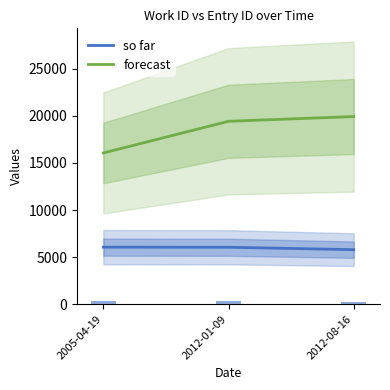

Rank the series at 2012-08-16 from highest to lowest value.

forecast, so far